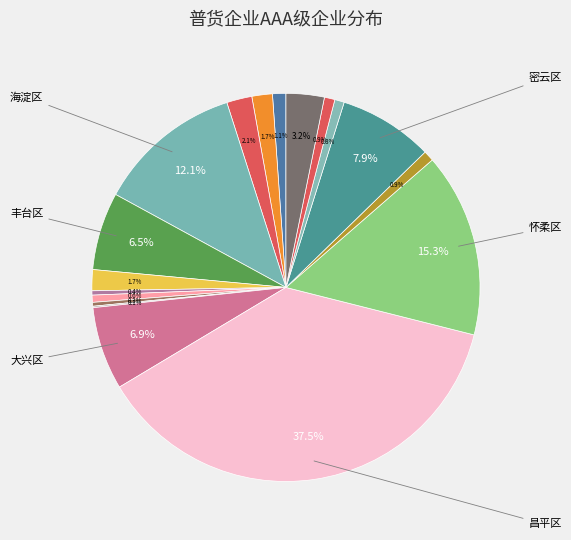

To the nearest percent, what is the difference between the largest and smallest slice percentages?

37%